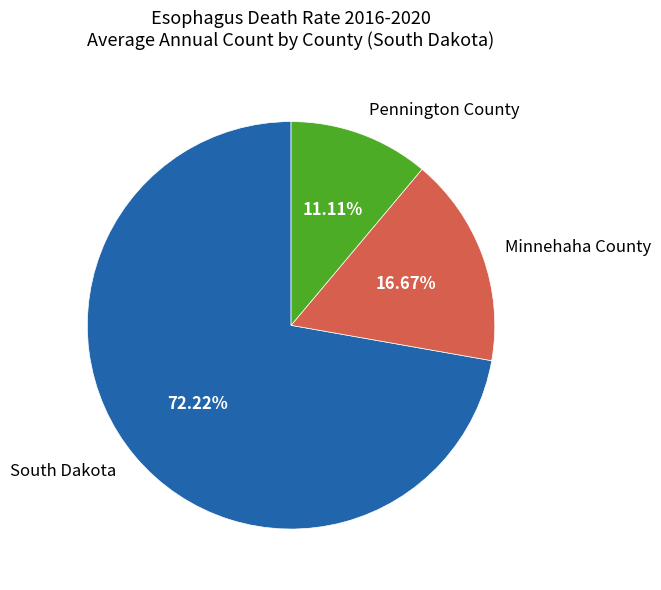

Which slice is the smallest?

Pennington County